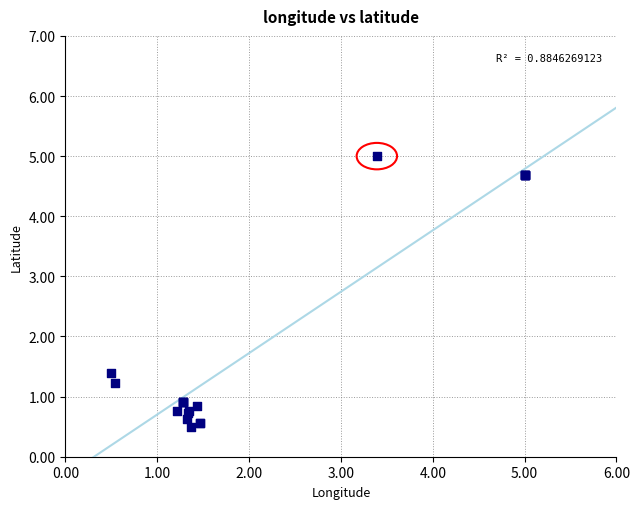

What Y value in the scatter plot is closest to 2?

1.4